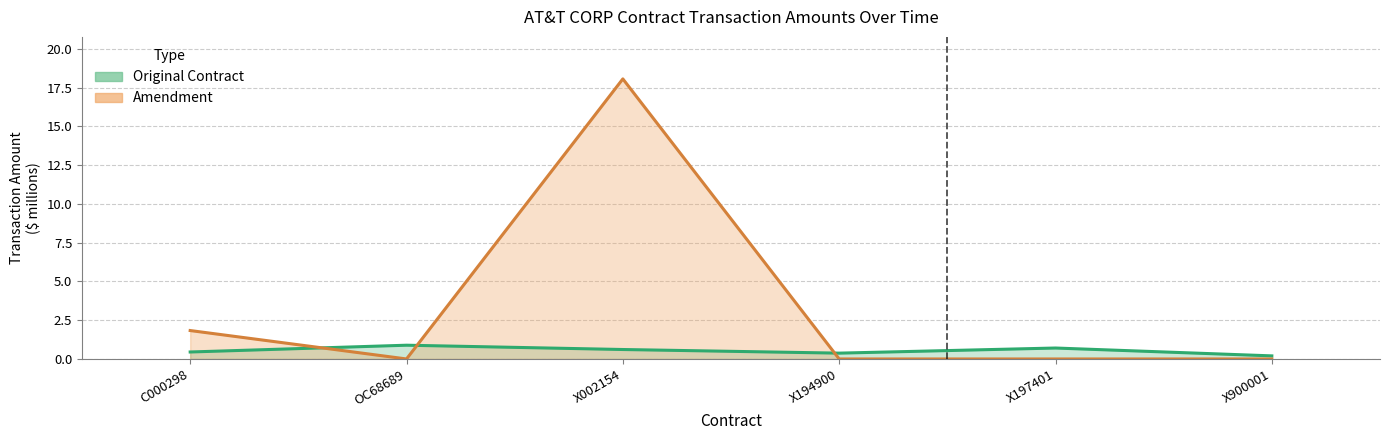

At which category does Amendment reach its first local valley?

OC68689